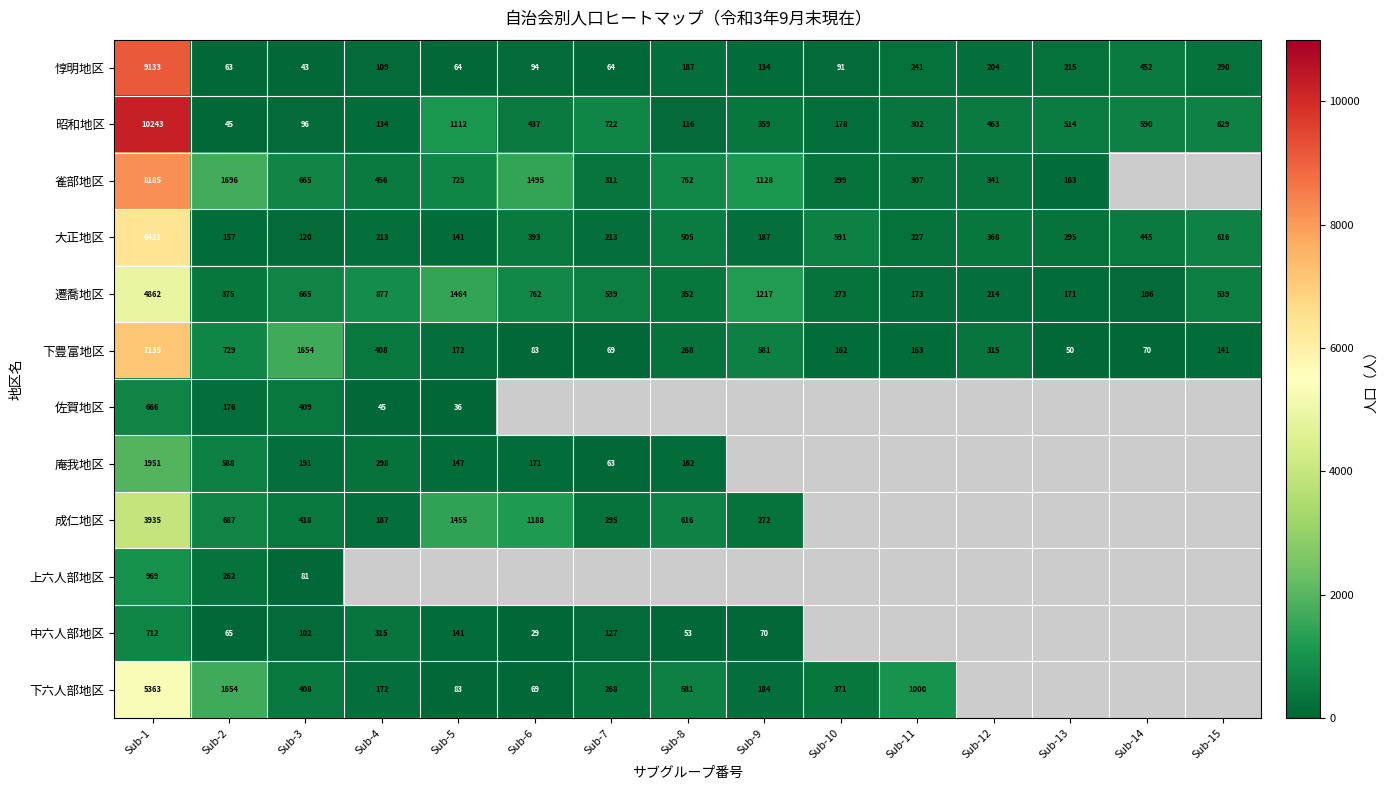

What is the approximate value of 遷喬地区 at Sub-7, to the nearest 50?

550